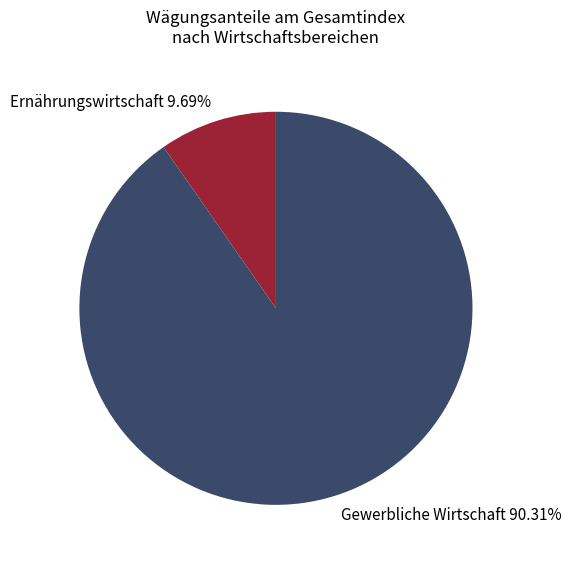

Which category has the biggest portion of the pie?

Gewerbliche Wirtschaft 90.31%